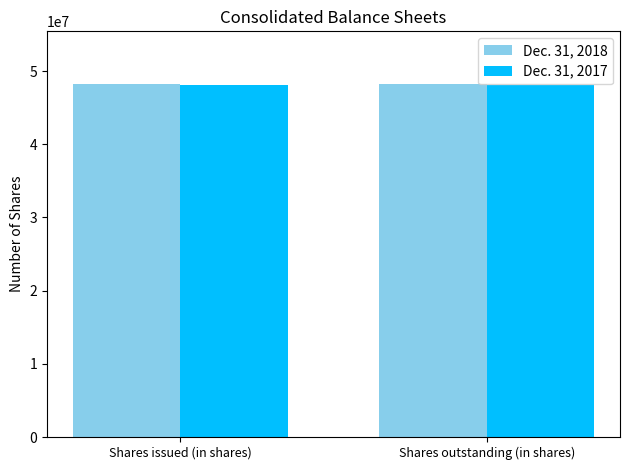

The value of Dec. 31, 2017 at Shares issued (in shares) is 48068650. True or false?

True